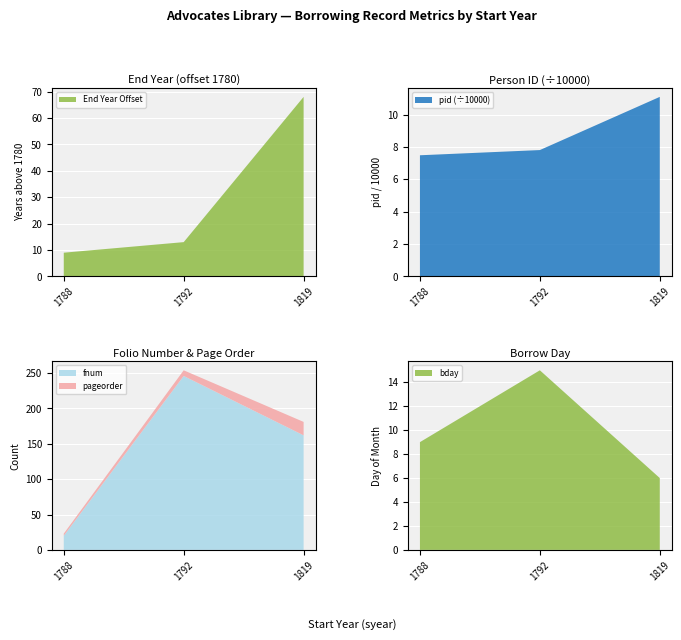

True or false: End Year Offset has a value of 21 at 1792.

False